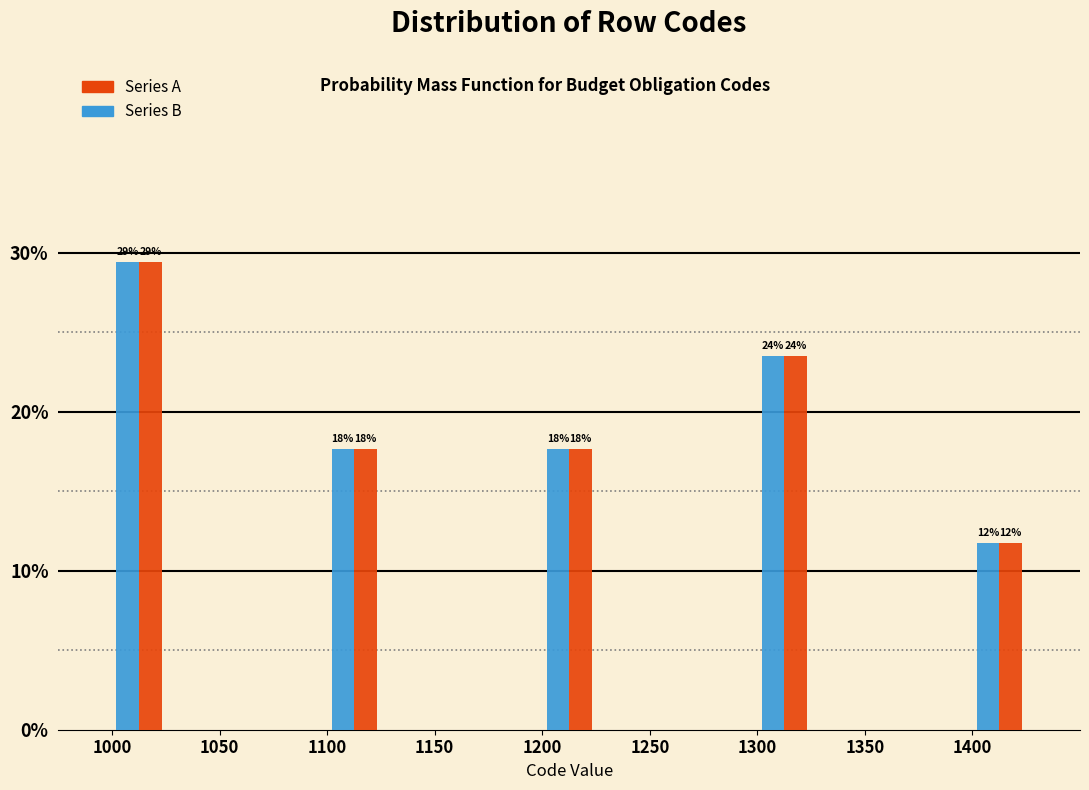

In the Series B series, which range on the x-axis has the tallest bar?

1000 to 1025